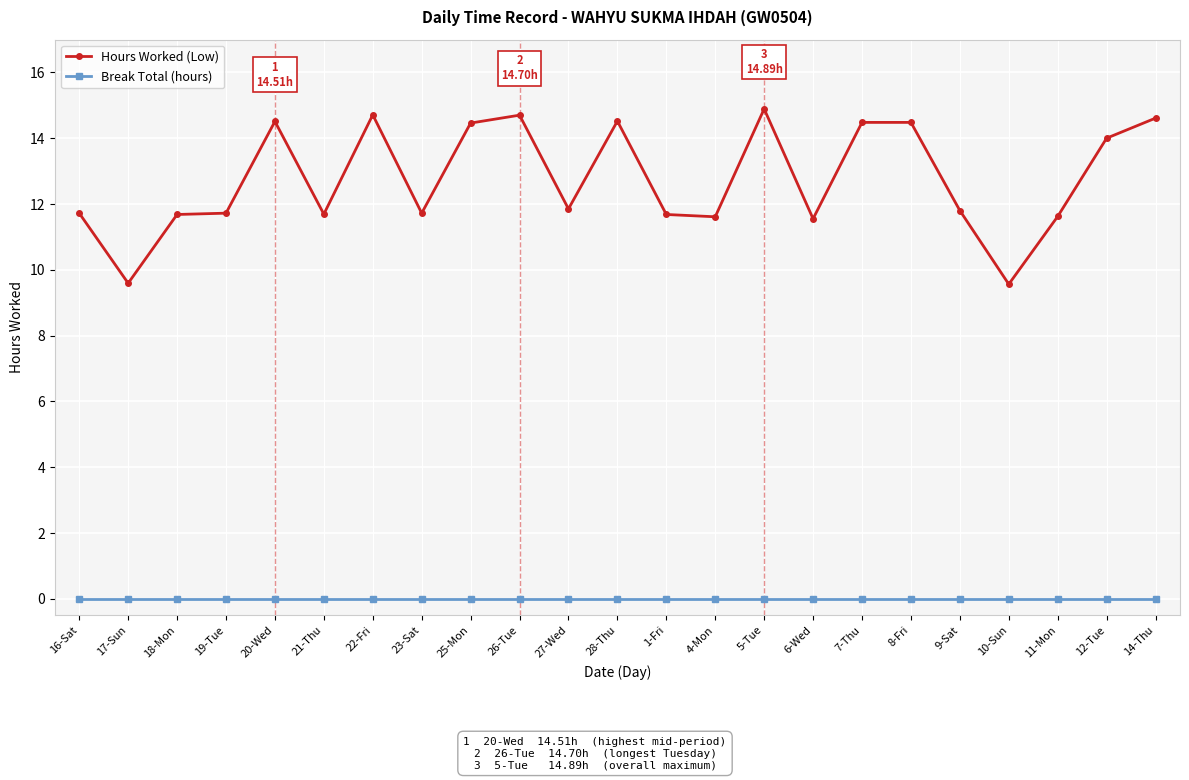

What is the average value of the Hours Worked (Low) series?

12.7